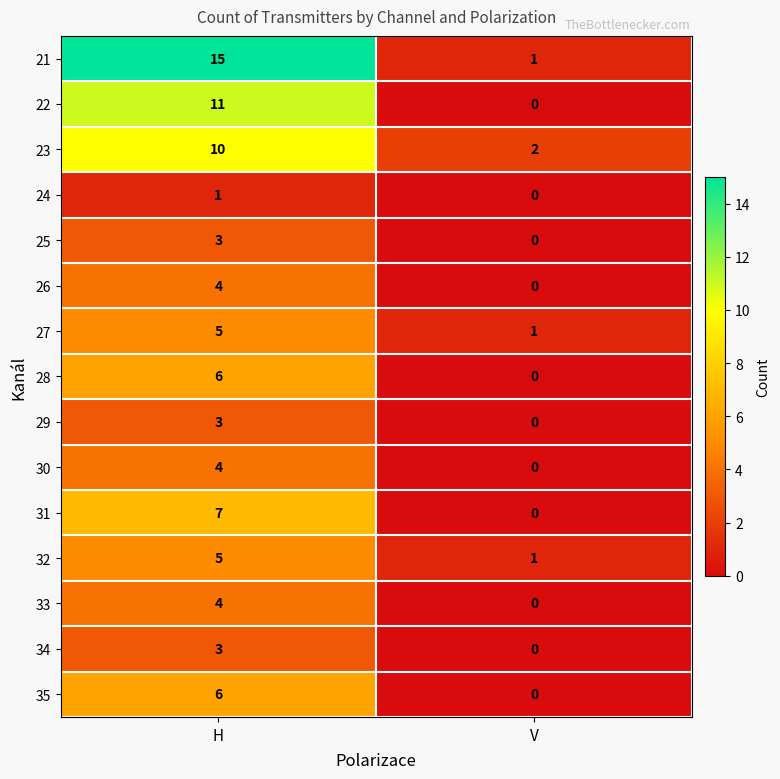

Reading right to left, list all the values displayed in this chart.

21: 1	15
22: 0	11
23: 2	10
24: 0	1
25: 0	3
26: 0	4
27: 1	5
28: 0	6
29: 0	3
30: 0	4
31: 0	7
32: 1	5
33: 0	4
34: 0	3
35: 0	6